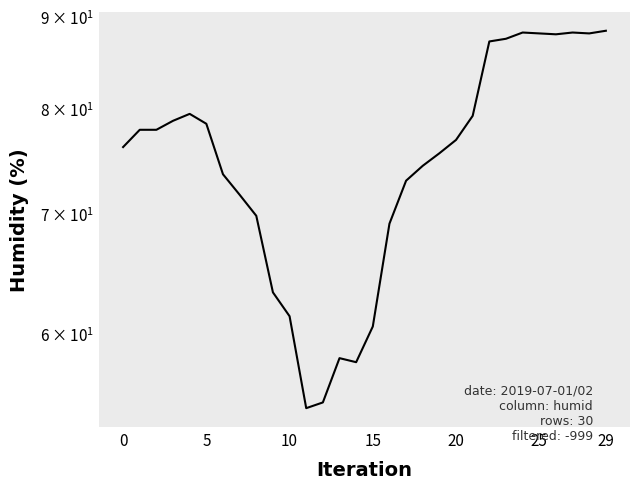

What is the greatest value displayed?

88.4